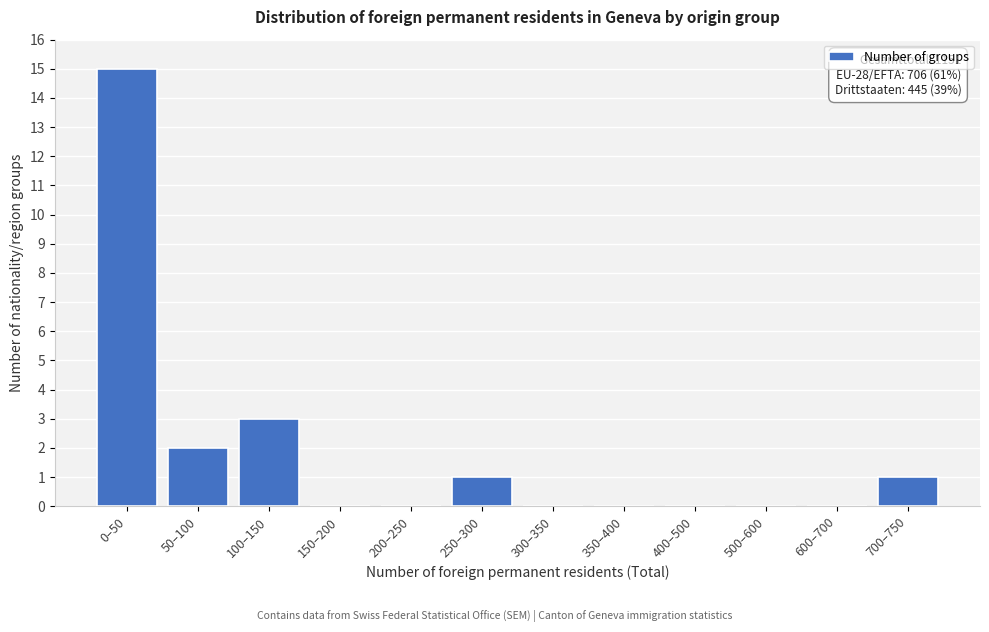

Reading right to left, list all the values displayed in this chart.

700–750=1	600–700=0	500–600=0	400–500=0	350–400=0	300–350=0	250–300=1	200–250=0	150–200=0	100–150=3	50–100=2	0–50=15